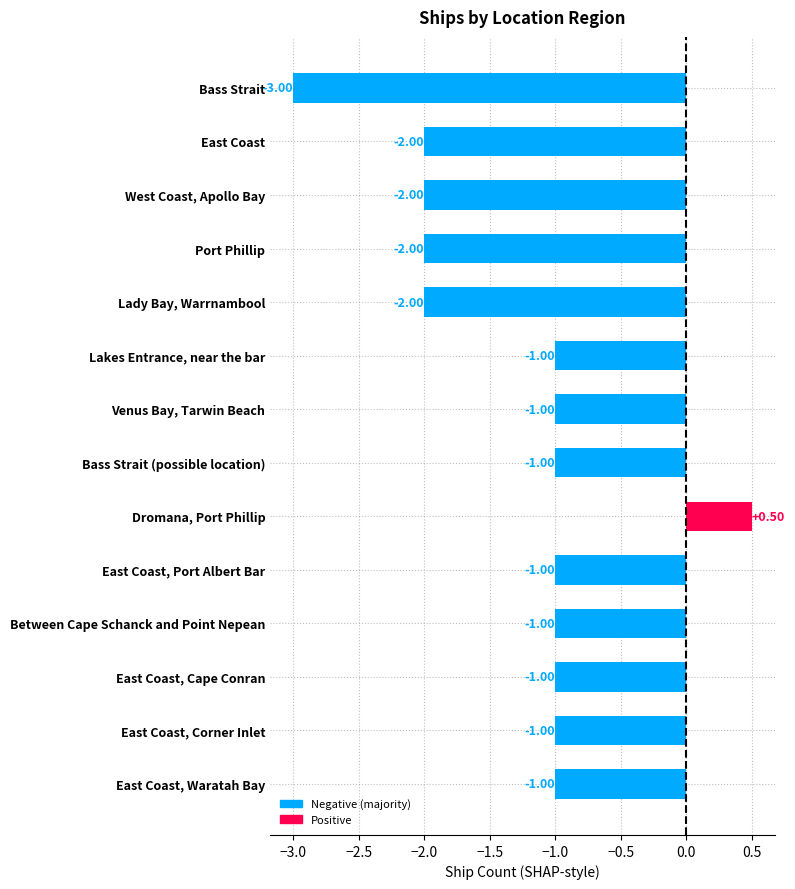

What is the difference between the maximum and second lowest values?

2.5